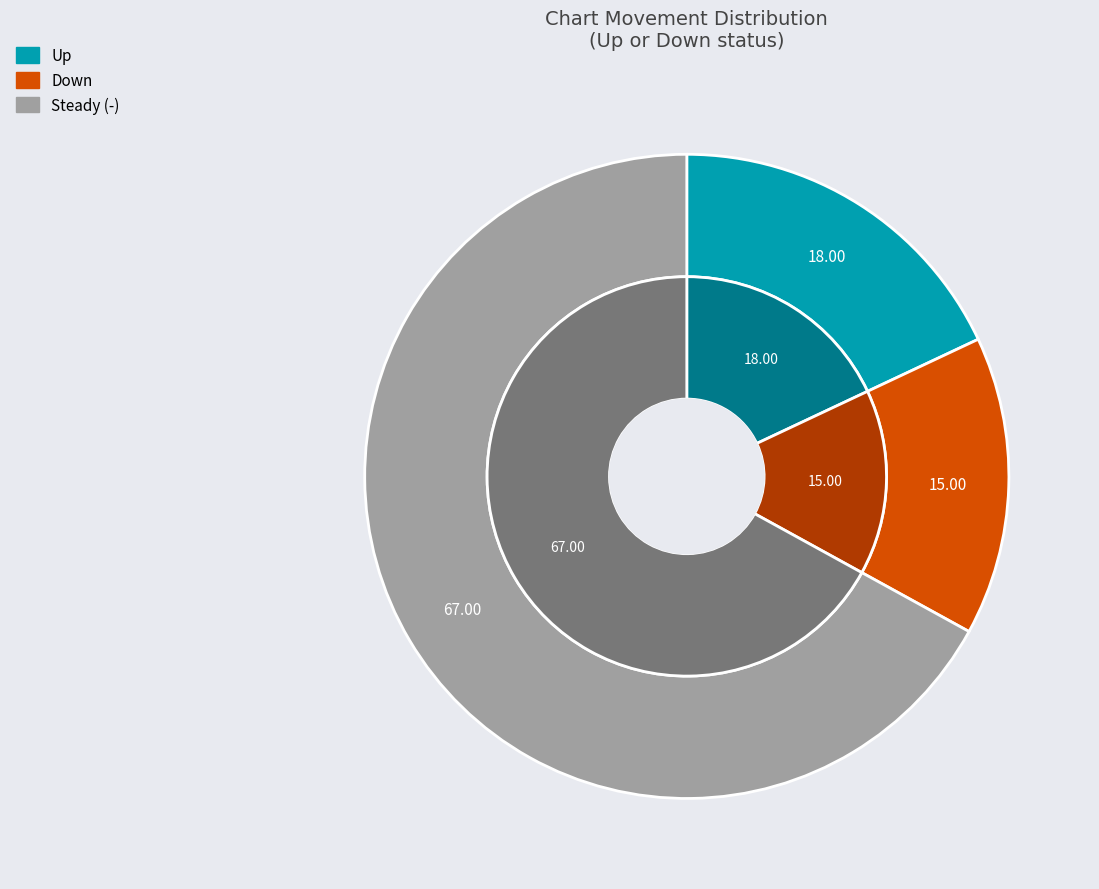

Do up and down together represent more than half of the pie?

No